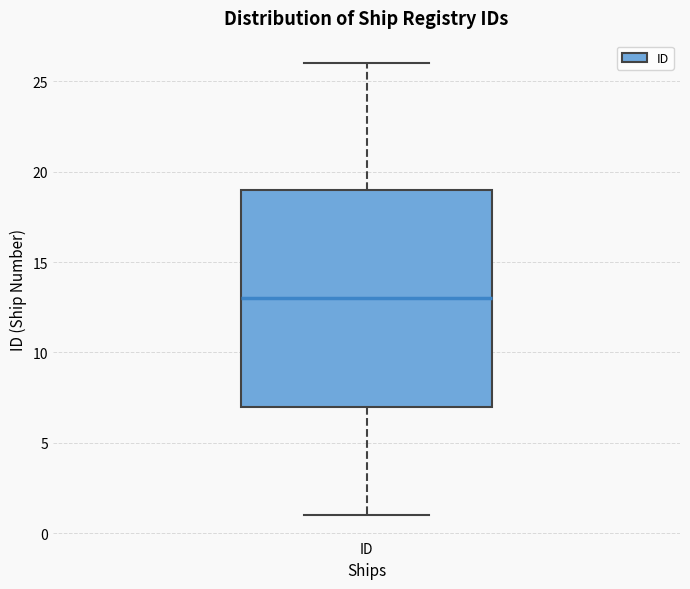

Where is the lower edge of the box for ID on the y-axis? The values are not printed on the chart, so give them approximately, as read against the axis.

7